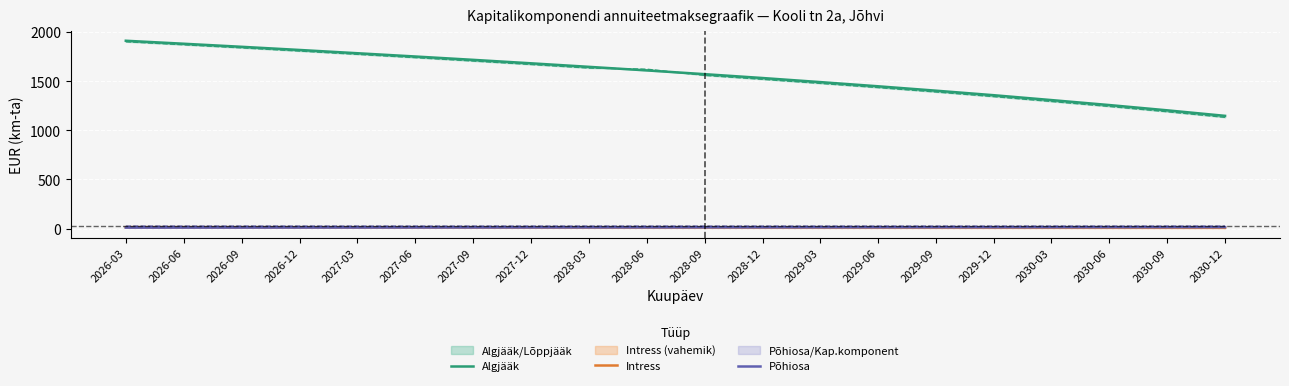

List the series in order of their peak value, lowest first.

Intress, Põhiosa, Algjääk